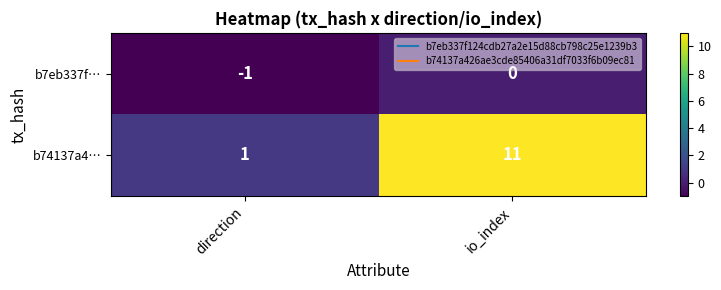

Reading left to right, list all the values displayed in this chart.

b7eb337f…: -1	0
b74137a4…: 1	11